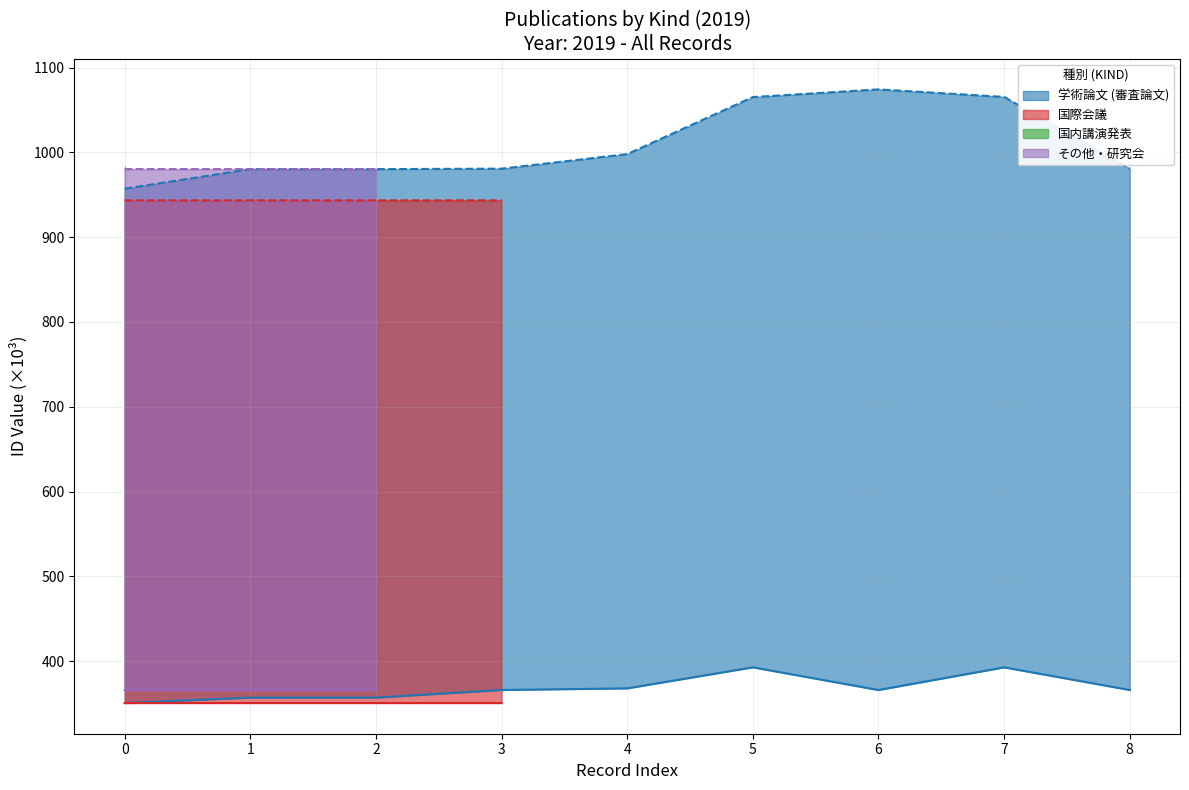

The EOID series shows 463.9 at 1. True or false?

False